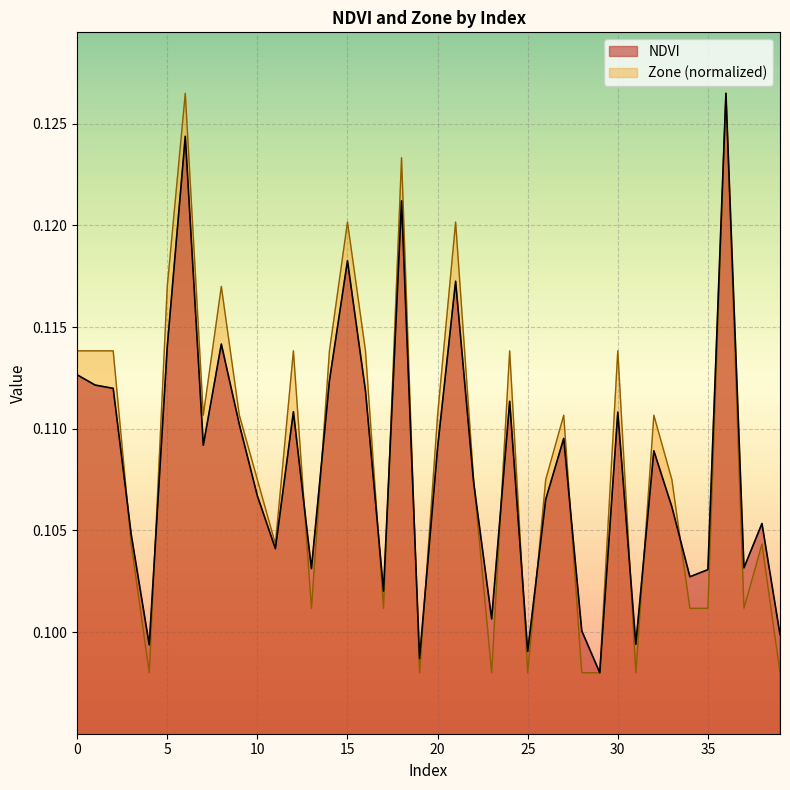

What is the average value of the NDVI series?

0.1